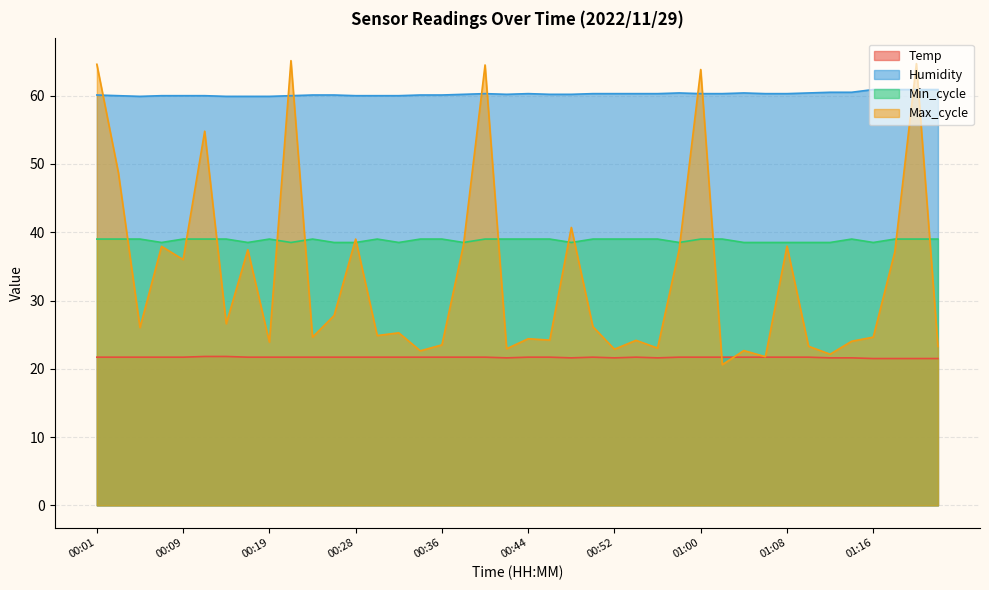

Is the value of Max_cycle at 00:56 greater than the value of Temp at 00:34?

Yes